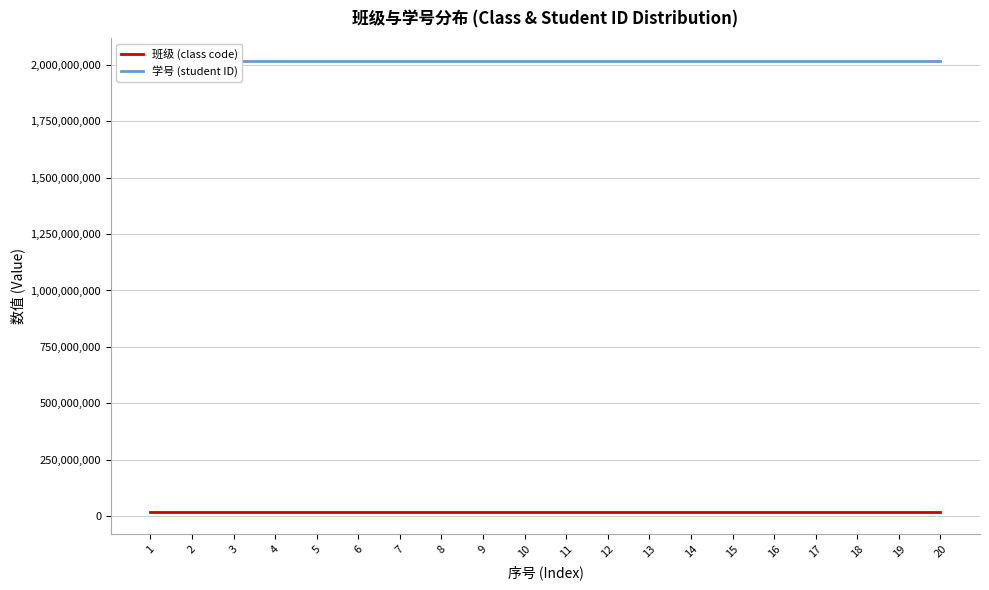

What is the maximum value shown in the chart?

2019051121